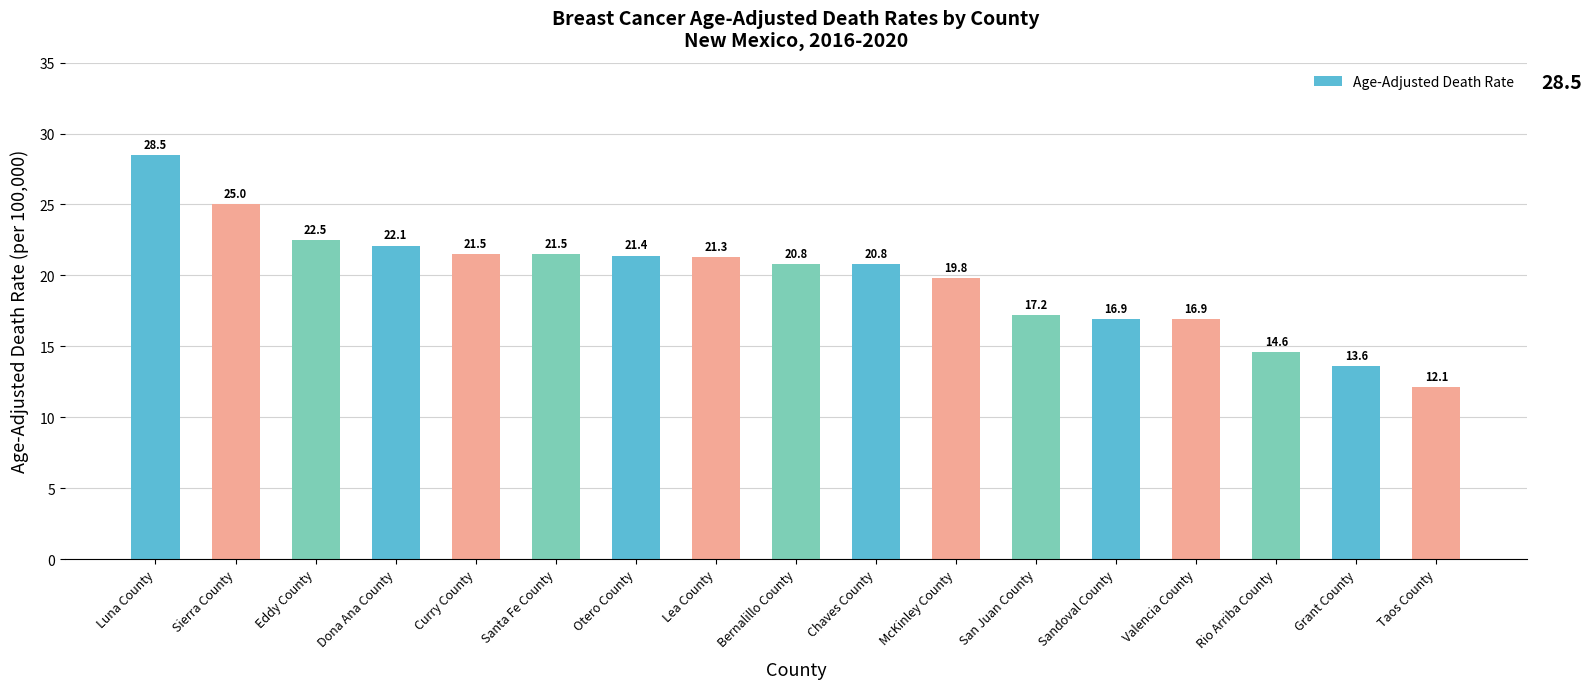

What is the sum of all values?

336.5